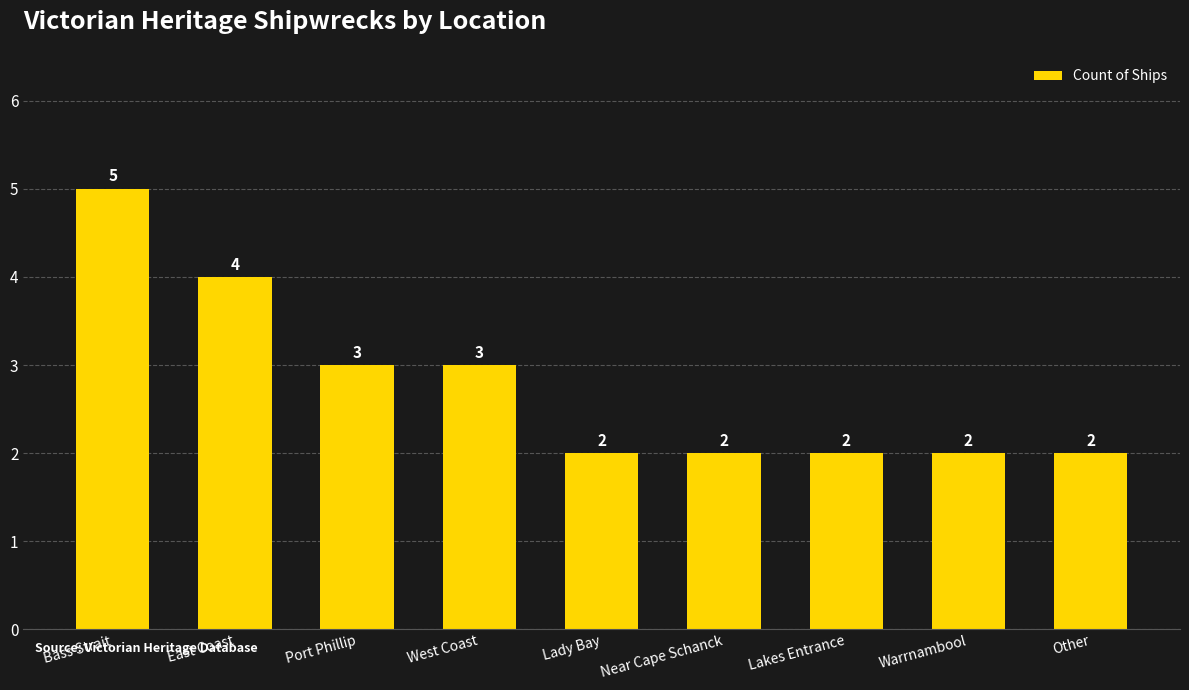

What is the smallest value displayed?

2